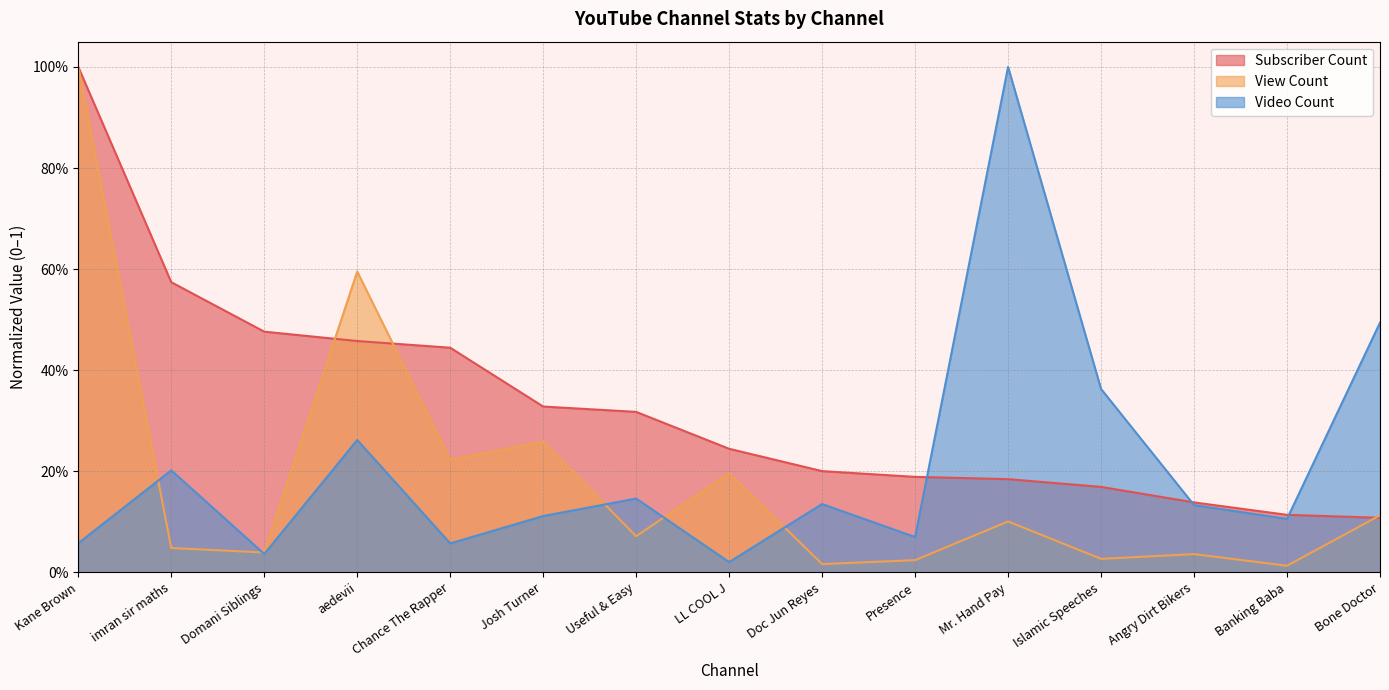

What is the sum of all Subscriber Count values?

4.9